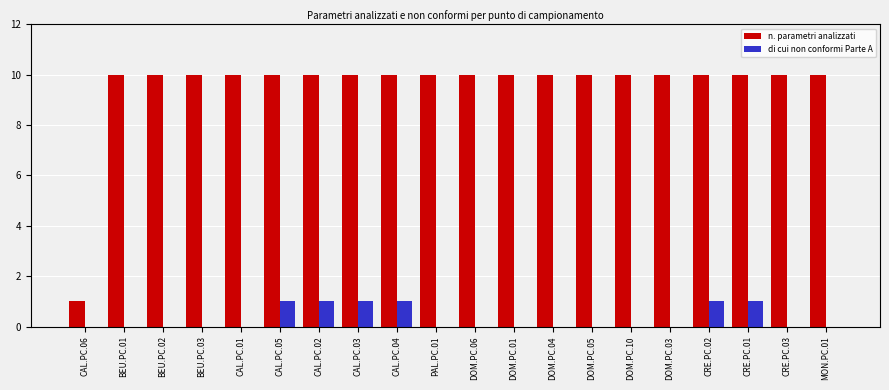

Reading right to left, list all the values displayed in this chart.

n. parametri analizzati: MON.PC.01=10	CRE.PC.03=10	CRE.PC.01=10	CRE.PC.02=10	DOM.PC.03=10	DOM.PC.10=10	DOM.PC.05=10	DOM.PC.04=10	DOM.PC.01=10	DOM.PC.06=10	PAL.PC.01=10	CAL.PC.04=10	CAL.PC.03=10	CAL.PC.02=10	CAL.PC.05=10	CAL.PC.01=10	BEU.PC.03=10	BEU.PC.02=10	BEU.PC.01=10	CAL.PC.06=1
di cui non conformi Parte A: MON.PC.01=0	CRE.PC.03=0	CRE.PC.01=1	CRE.PC.02=1	DOM.PC.03=0	DOM.PC.10=0	DOM.PC.05=0	DOM.PC.04=0	DOM.PC.01=0	DOM.PC.06=0	PAL.PC.01=0	CAL.PC.04=1	CAL.PC.03=1	CAL.PC.02=1	CAL.PC.05=1	CAL.PC.01=0	BEU.PC.03=0	BEU.PC.02=0	BEU.PC.01=0	CAL.PC.06=0